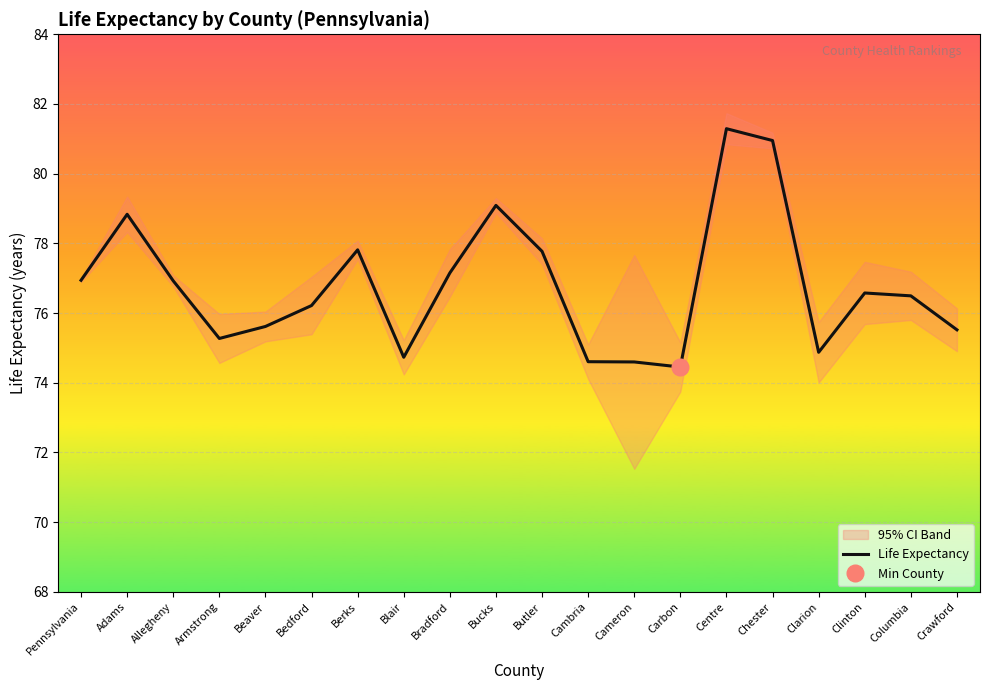

Rank the categories by value from highest to lowest.

Centre, Chester, Bucks, Adams, Berks, Butler, Bradford, Pennsylvania, Allegheny, Clinton, Columbia, Bedford, Beaver, Crawford, Armstrong, Clarion, Blair, Cambria, Cameron, Carbon